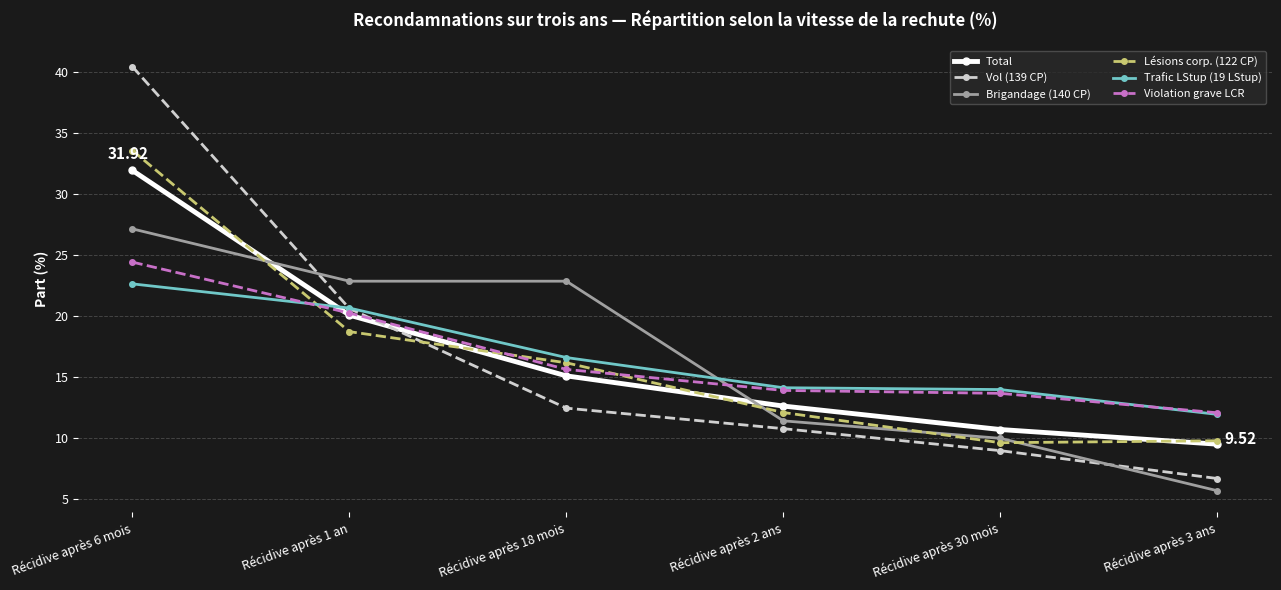

Which category has the lowest value in the Trafic LStup (19 LStup) series?

Récidive après 3 ans